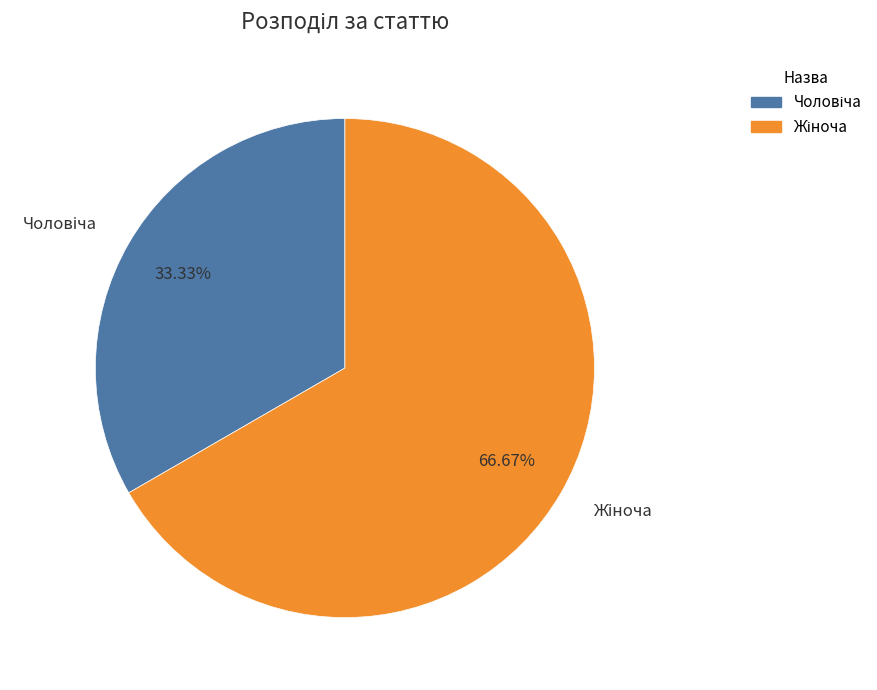

Is there a majority slice in this chart?

Yes